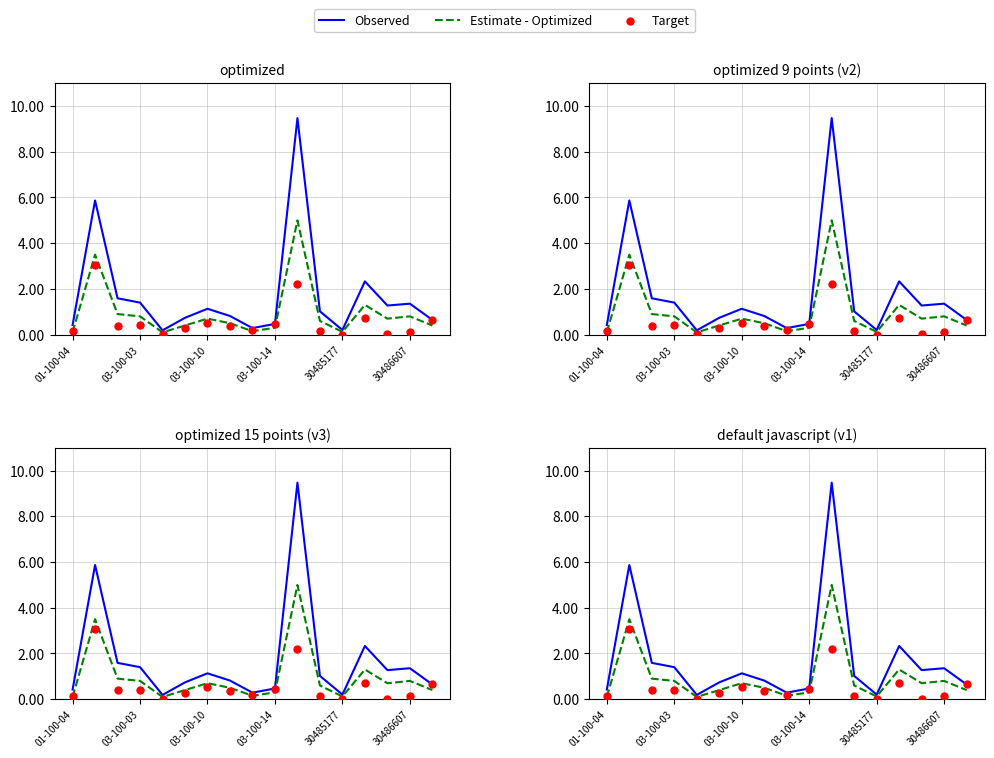

Which series reaches the minimum Y coordinate?

Target